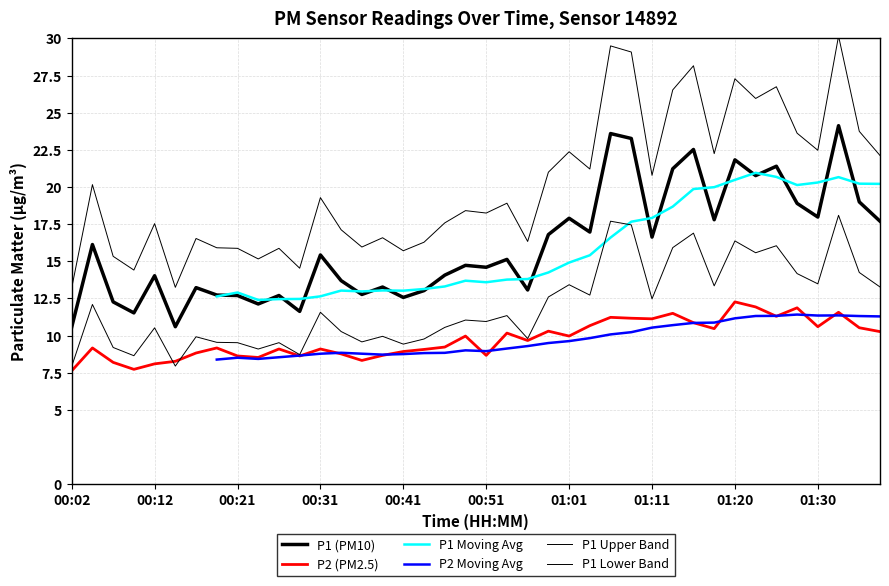

True or false: P2 and P1 intersect in this chart.

False